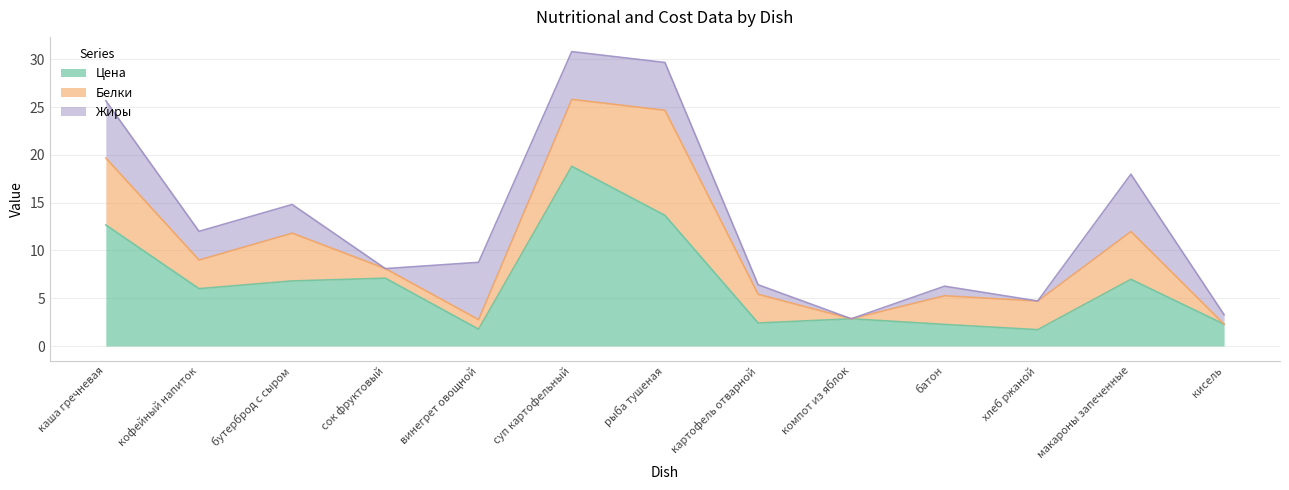

Reading right to left, list all the values displayed in this chart.

Цена: 2.3	7.0	1.7	2.3	2.9	2.4	13.7	18.8	1.8	7.1	6.8	6.0	12.7
Белки: 0.0	5.0	3.0	3.0	0.0	3.0	11.0	7.0	1.0	1.0	5.0	3.0	7.0
Жиры: 1.0	6.0	0.0	1.0	0.0	1.0	5.0	5.0	6.0	0.0	3.0	3.0	6.0